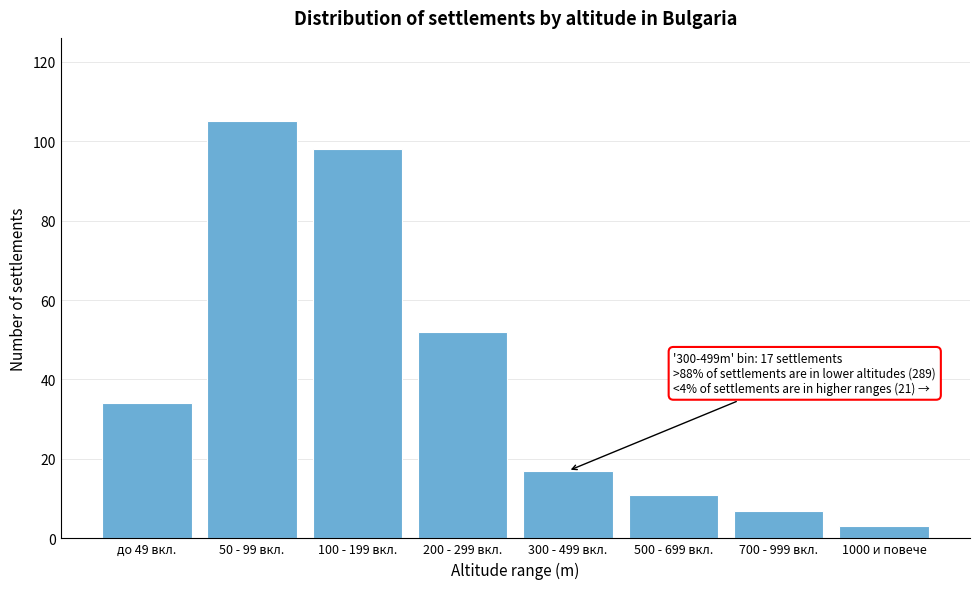

Reading left to right, extract all data points from this chart.

34	105	98	52	17	11	7	3